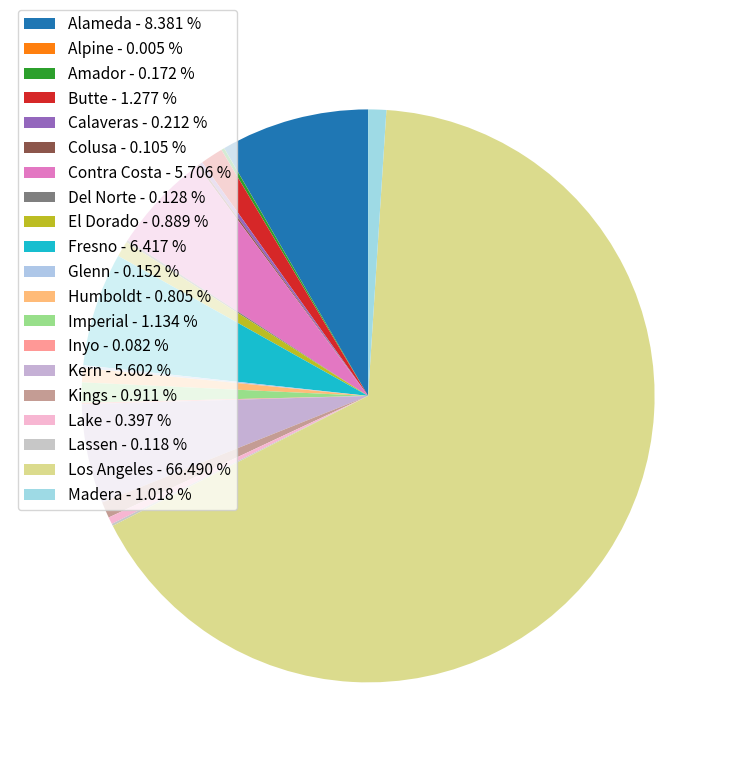

Do Kings and Calaveras together represent more than half of the pie?

No